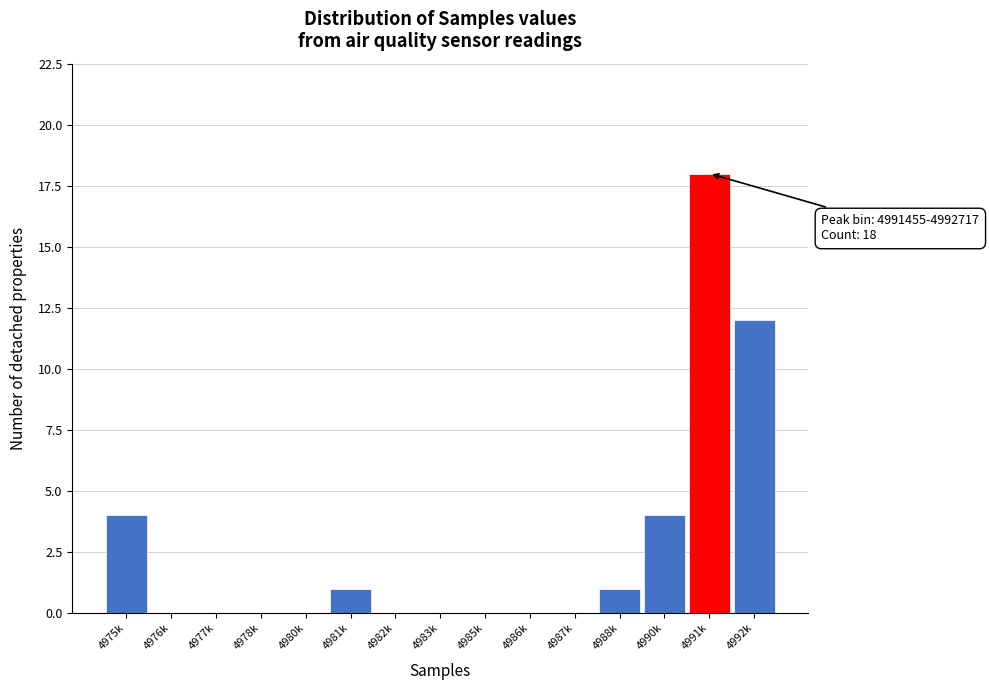

Reading left to right, what are all the values shown in this chart?

4975k=4	4976k=0	4977k=0	4978k=0	4980k=0	4981k=1	4982k=0	4983k=0	4985k=0	4986k=0	4987k=0	4988k=1	4990k=4	4991k=18	4992k=12